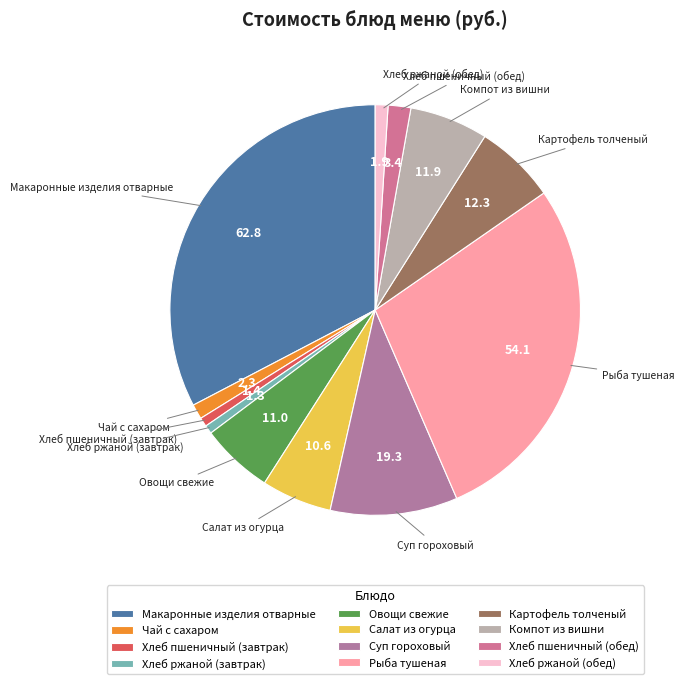

Is it true that Хлеб ржаной (завтрак) is 11% of the pie?

False